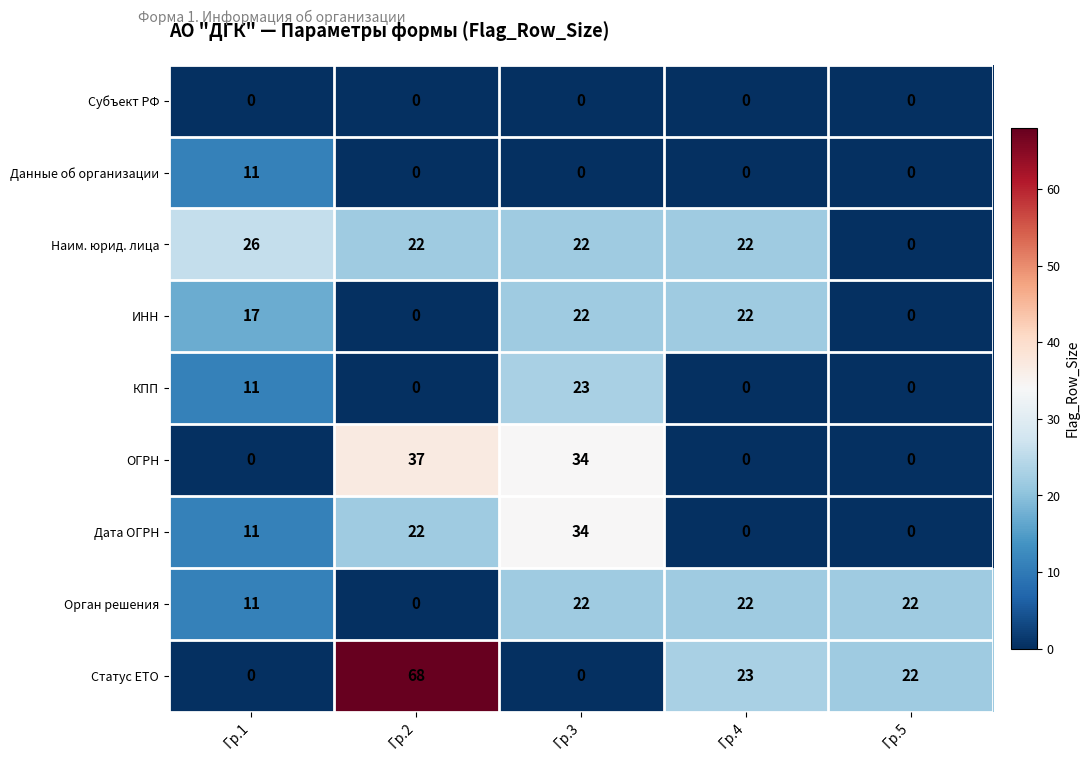

Which series has the largest total across all categories?

Статус ЕТО